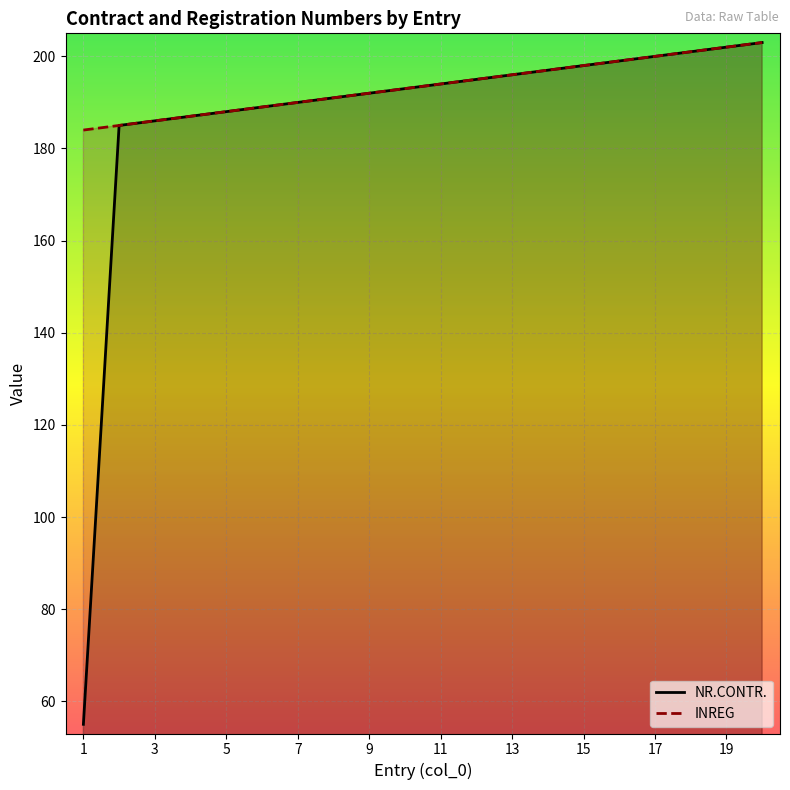

The INREG series shows 196 at 13. True or false?

True